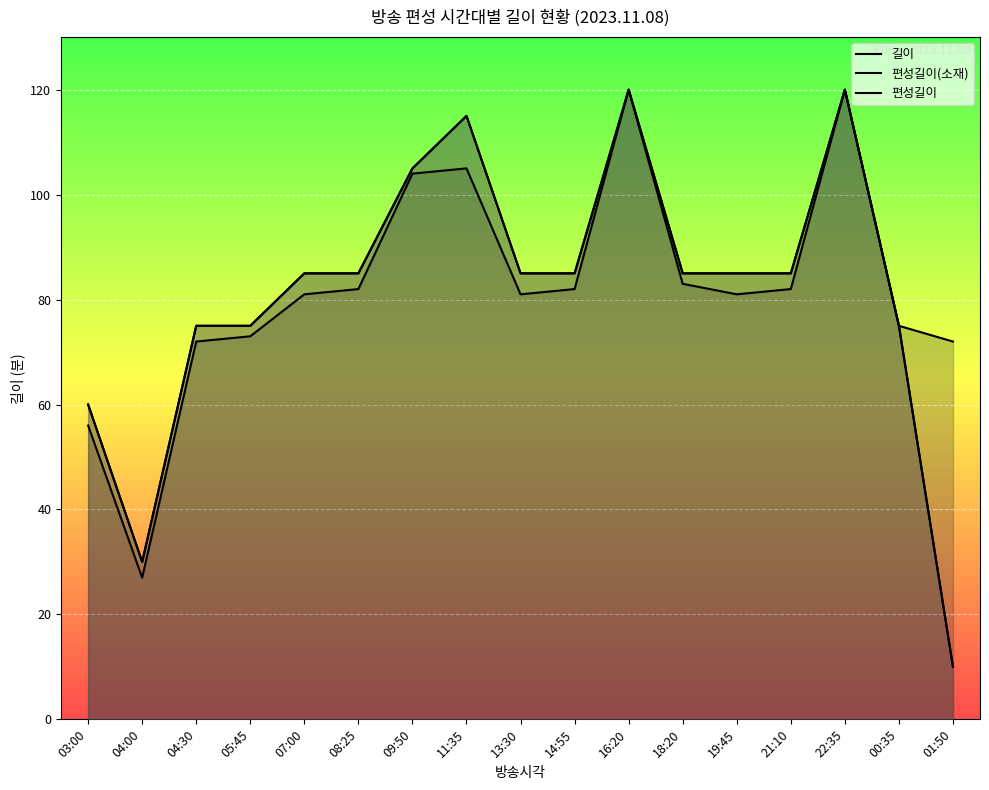

What position from the right is 13:30?

9